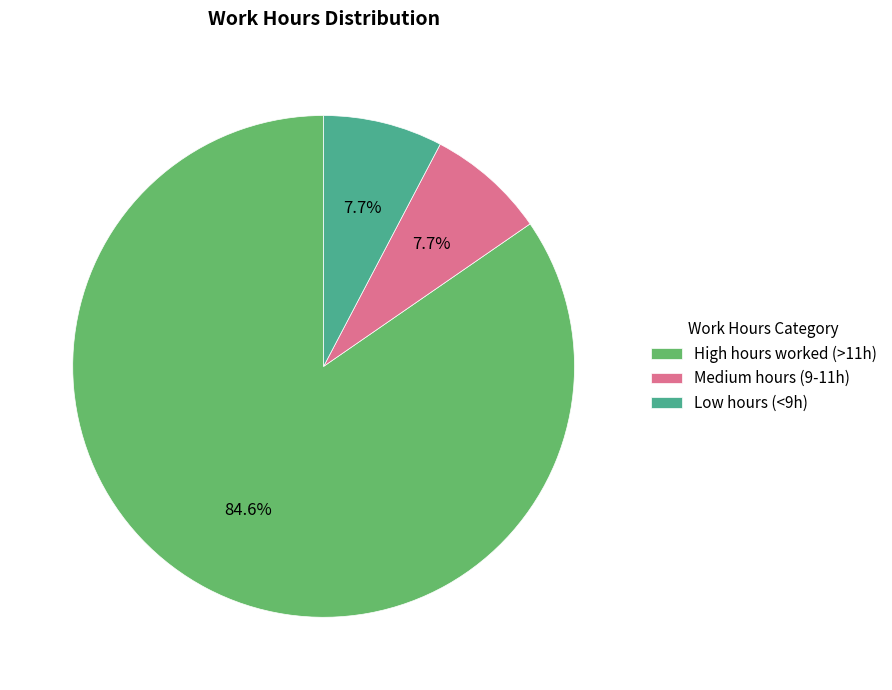

Does High hours worked (>11h) represent more than half of the total?

Yes